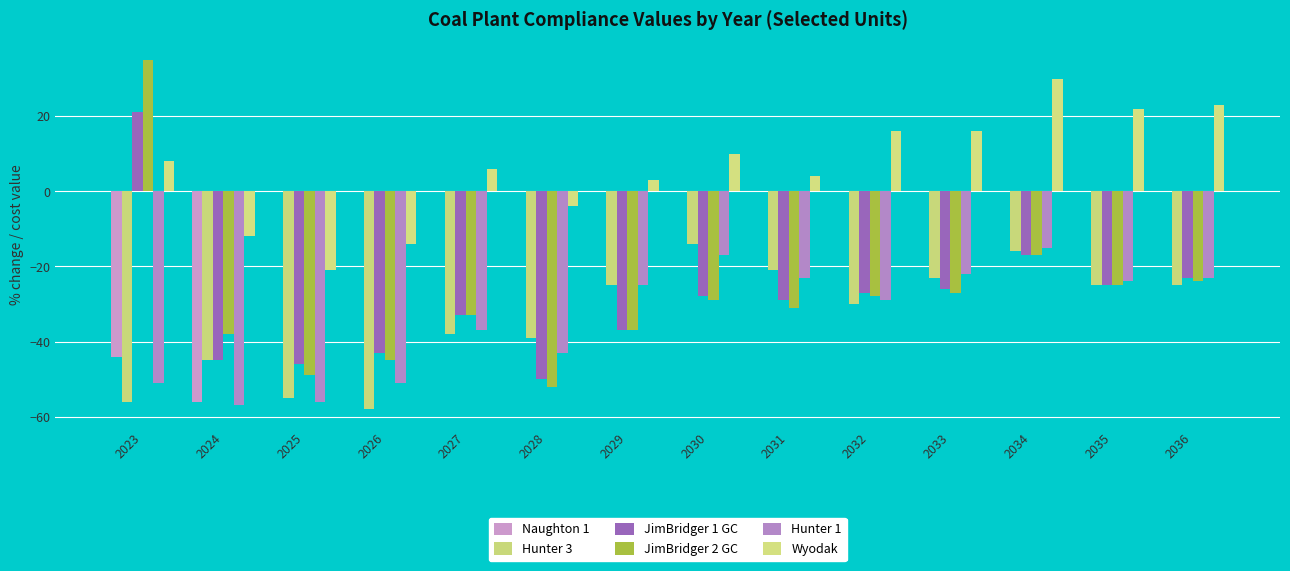

The JimBridger 1 GC series shows -50 at 2028. True or false?

True